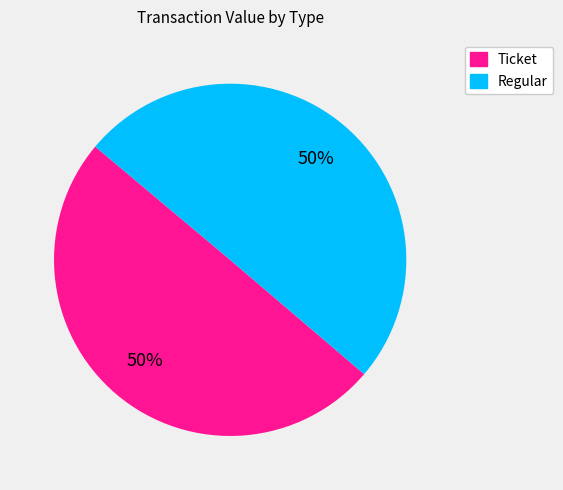

True or false: Regular accounts for 50% of the total.

True